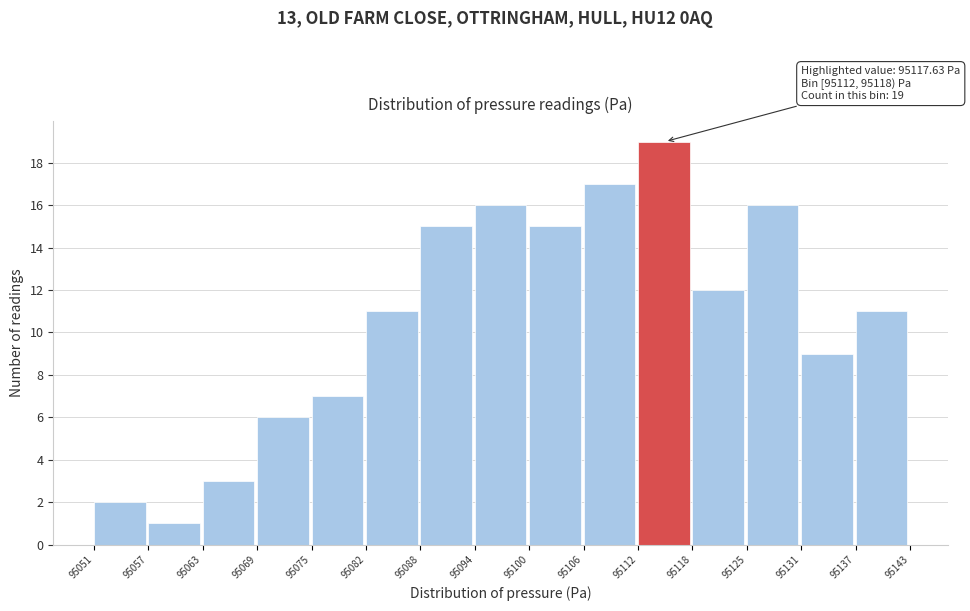

Which range on the x-axis has the tallest bar?

95112 to 95118